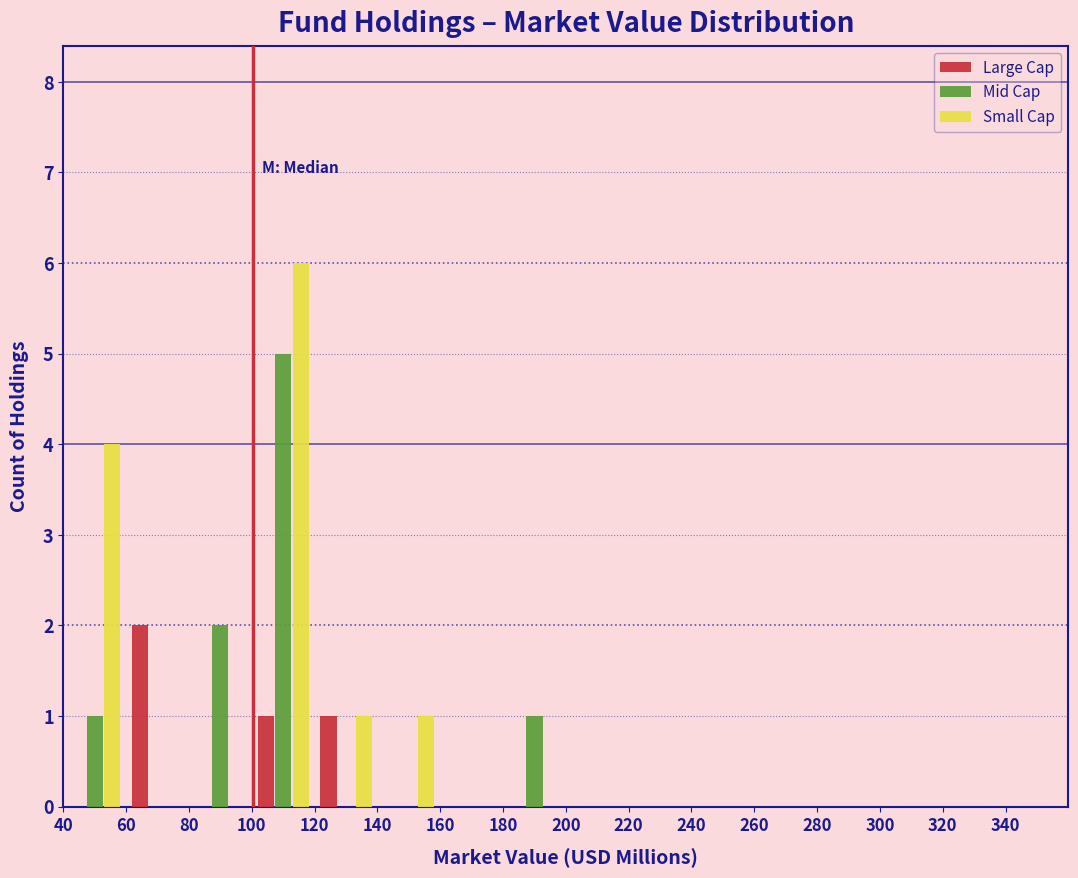

Reading left to right, list every range on the x-axis with the height of the bar of each series over it. The values are not printed on the chart, so give them approximately, as read against the axis.

40 to 60: Large Cap=0	Mid Cap=1	Small Cap=4
60 to 80: Large Cap=2	Mid Cap=0	Small Cap=0
80 to 100: Large Cap=0	Mid Cap=2	Small Cap=0
100 to 120: Large Cap=1	Mid Cap=5	Small Cap=6
120 to 140: Large Cap=1	Mid Cap=0	Small Cap=1
140 to 160: Large Cap=0	Mid Cap=0	Small Cap=1
160 to 180: Large Cap=0	Mid Cap=0	Small Cap=0
180 to 200: Large Cap=0	Mid Cap=1	Small Cap=0
200 to 220: Large Cap=0	Mid Cap=0	Small Cap=0
220 to 240: Large Cap=0	Mid Cap=0	Small Cap=0
240 to 260: Large Cap=0	Mid Cap=0	Small Cap=0
260 to 280: Large Cap=0	Mid Cap=0	Small Cap=0
280 to 300: Large Cap=0	Mid Cap=0	Small Cap=0
300 to 320: Large Cap=0	Mid Cap=0	Small Cap=0
320 to 340: Large Cap=0	Mid Cap=0	Small Cap=0